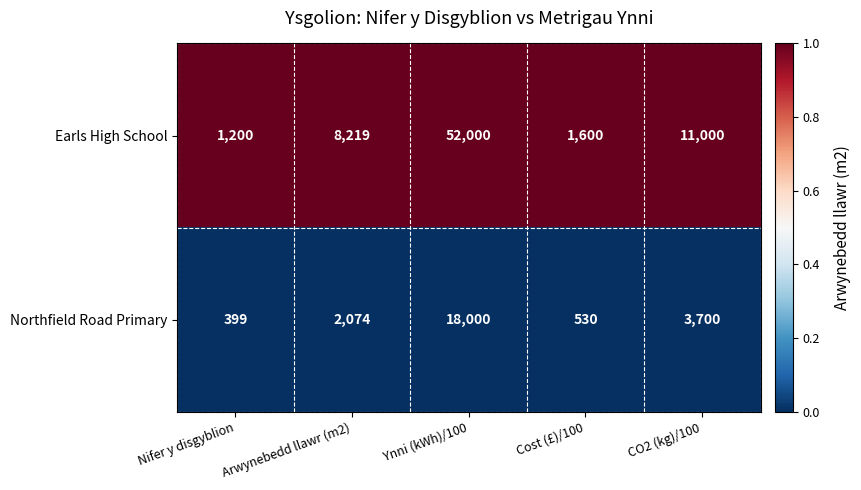

List the series in order of their overall mean, lowest first.

Northfield Road Primary, Earls High School